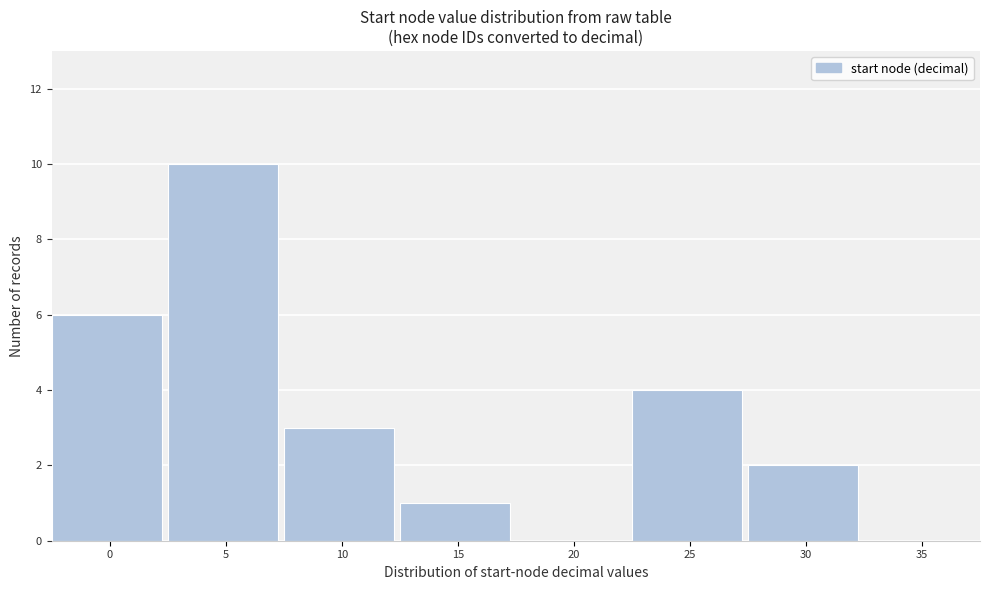

Reading left to right, list all the values displayed in this chart.

0=6	5=10	10=3	15=1	20=0	25=4	30=2	35=0